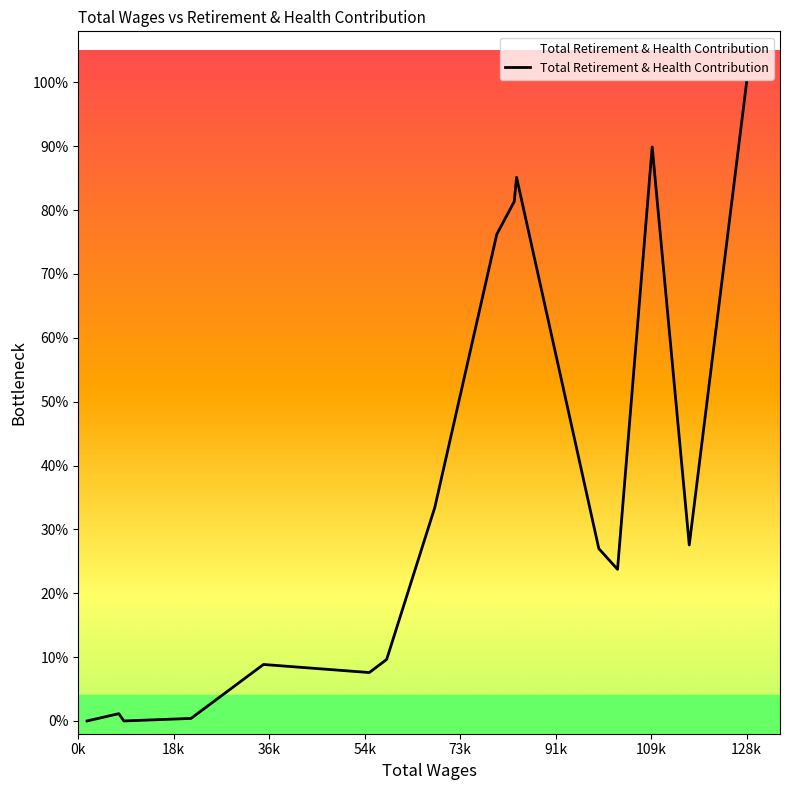

Reading left to right, transcribe all the data shown in this chart.

0.0	0.0	0.0	0.0	0.1	0.1	0.1	0.3	0.8	0.8	0.9	0.3	0.2	0.9	0.3	1.0